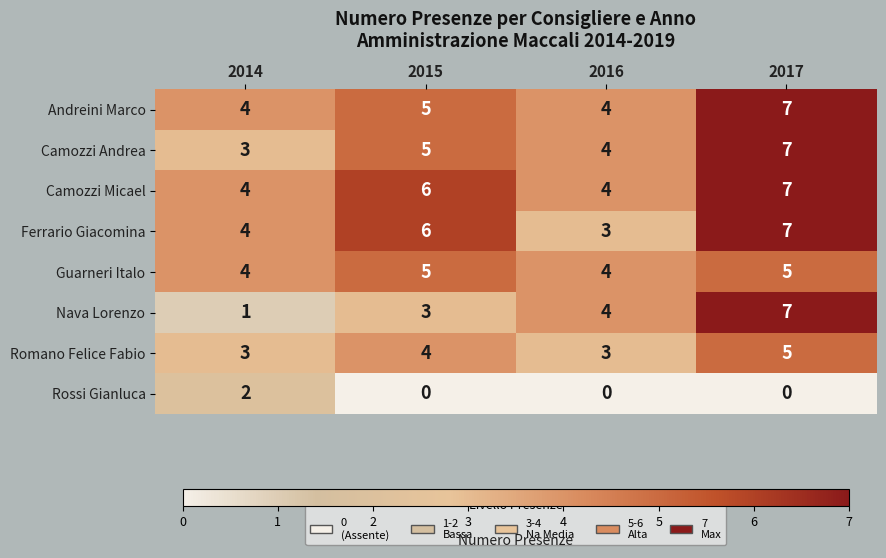

What is the difference between the Nava Lorenzo values at 2014 and 2016?

3